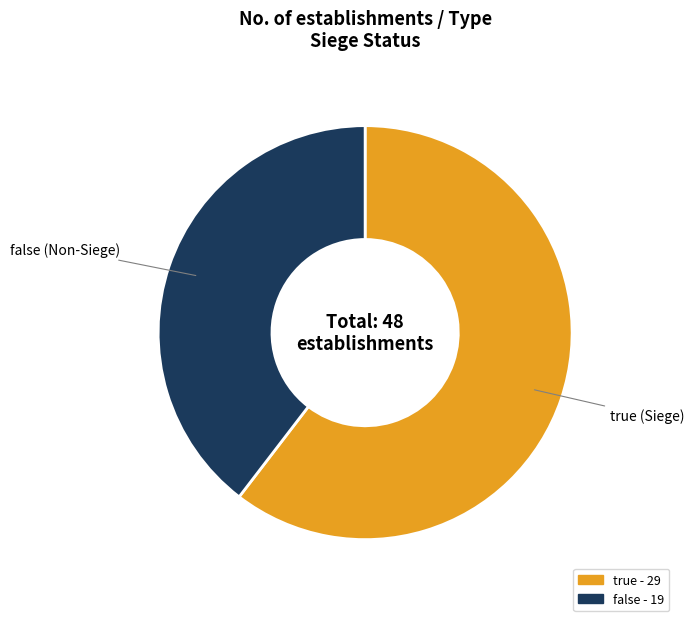

Approximately how many times larger is the value at true compared to false?

1.5